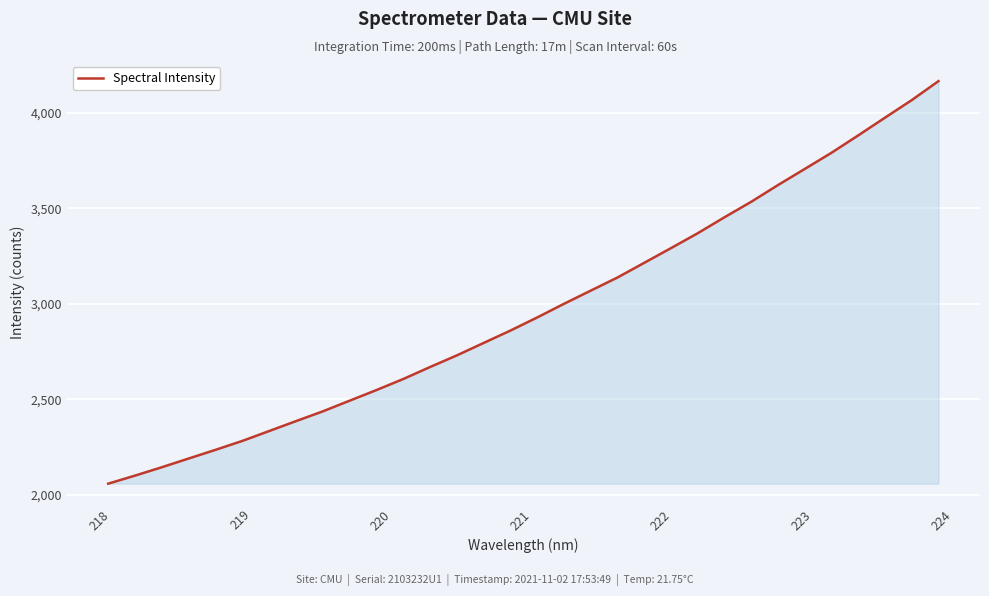

What is the difference between the maximum and minimum values?

2108.1